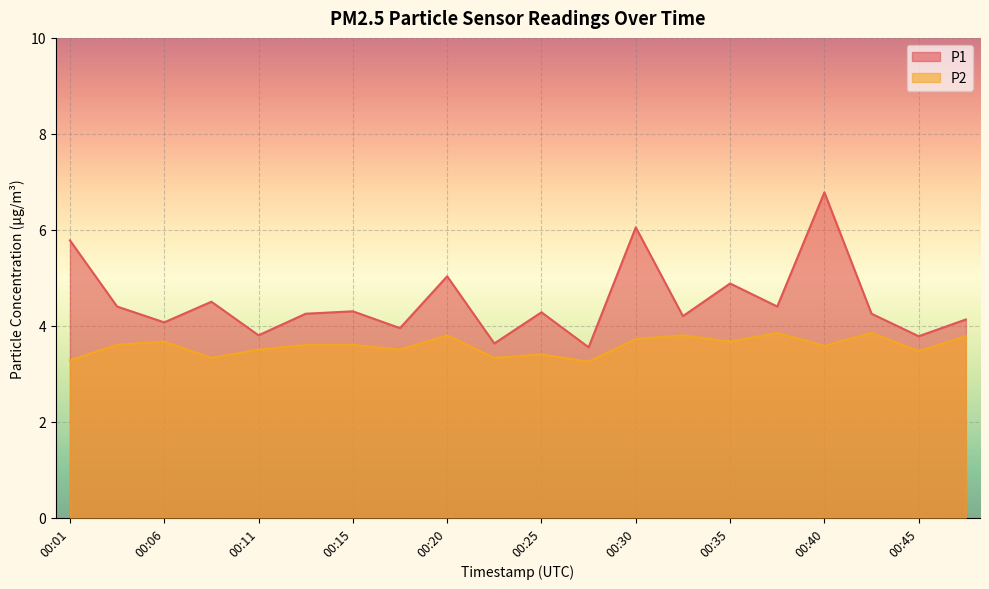

Rank the series at 00:08 from lowest to highest value.

P2, P1